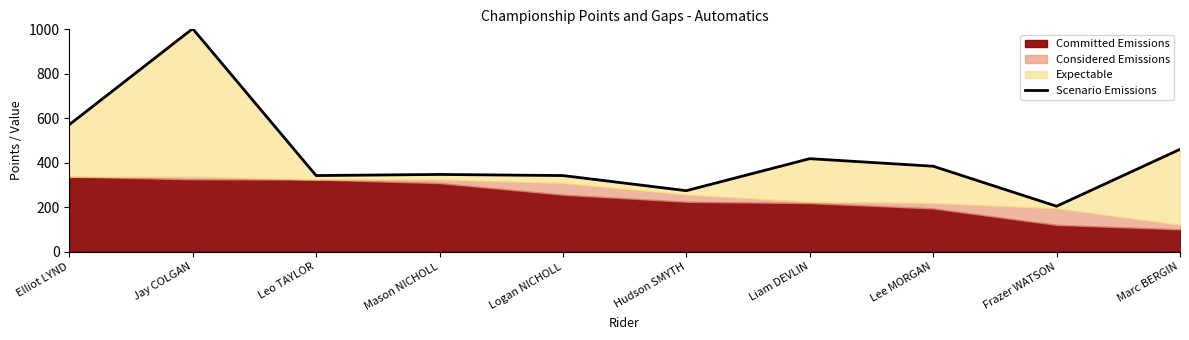

At which label is the value closest to 603?

Elliot LYND